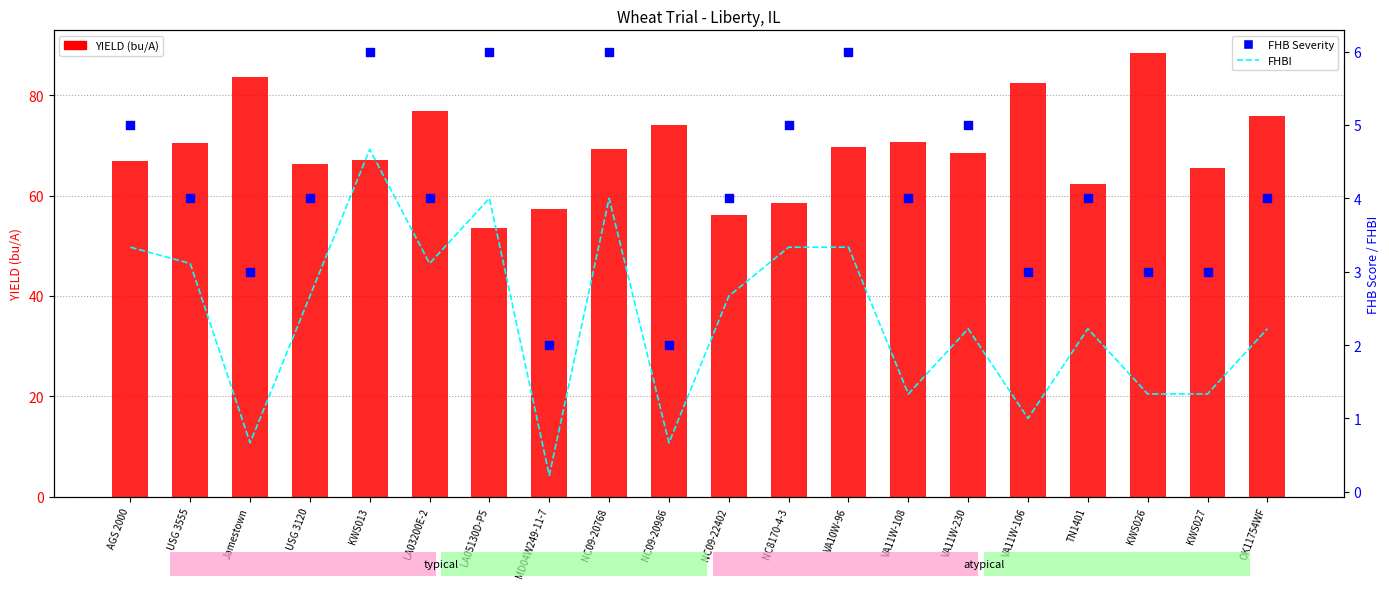

At which category is the sum across all series the highest?

KWS026